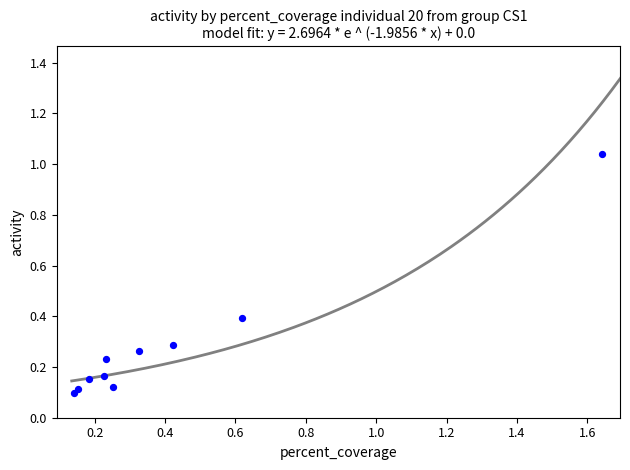

What is the average X value?

0.4